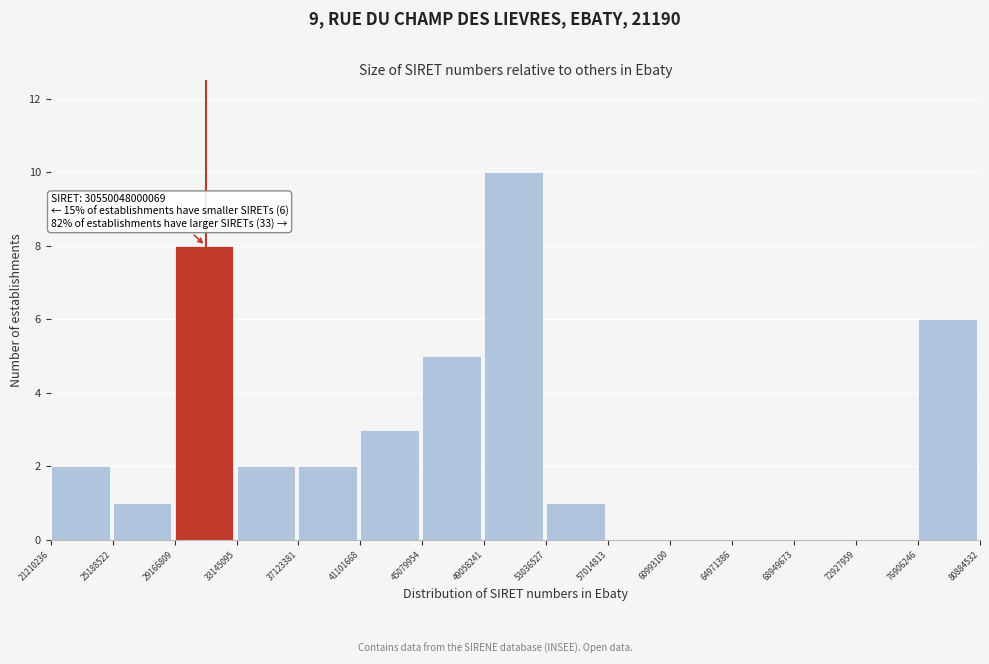

Which label corresponds to the largest value in the chart?

49058241